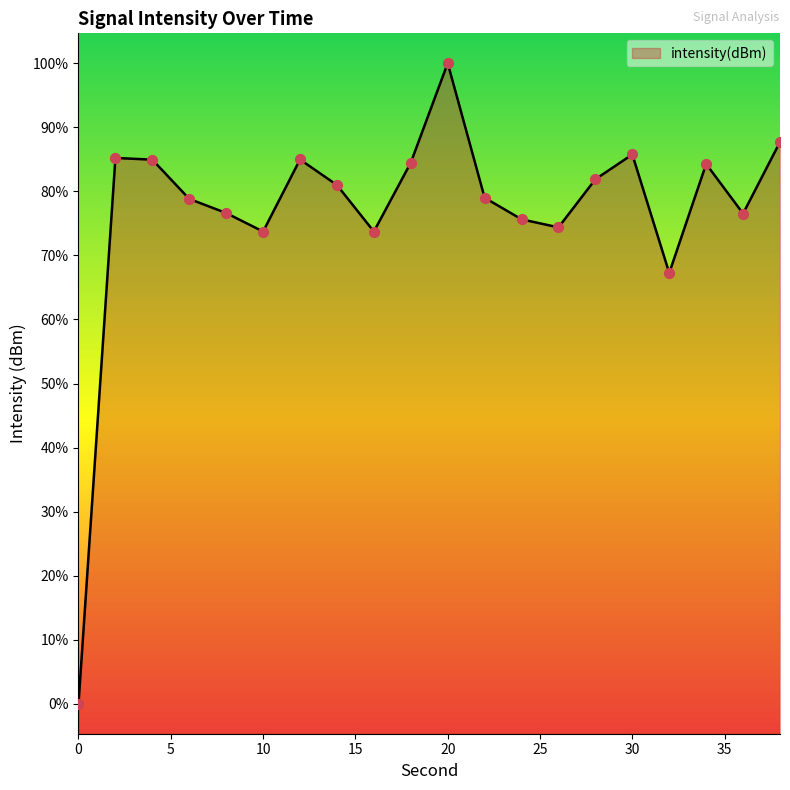

What is the change in value from 6 to 10?

-5.5